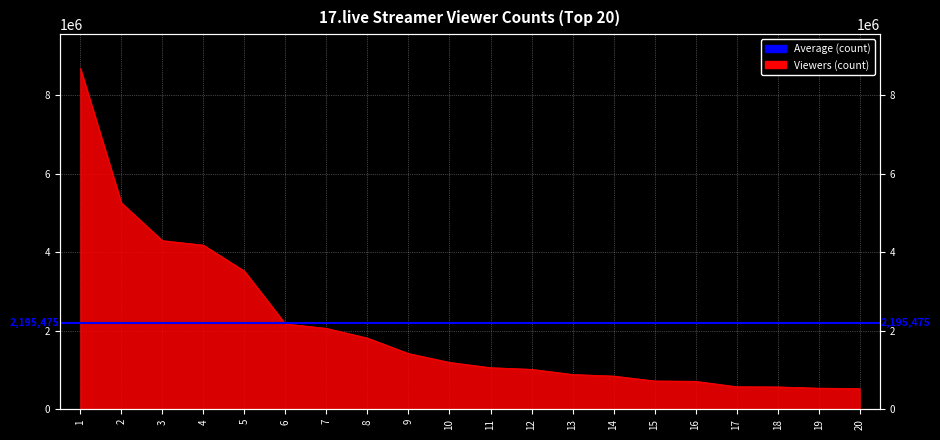

What is the sum of all values?

42067716